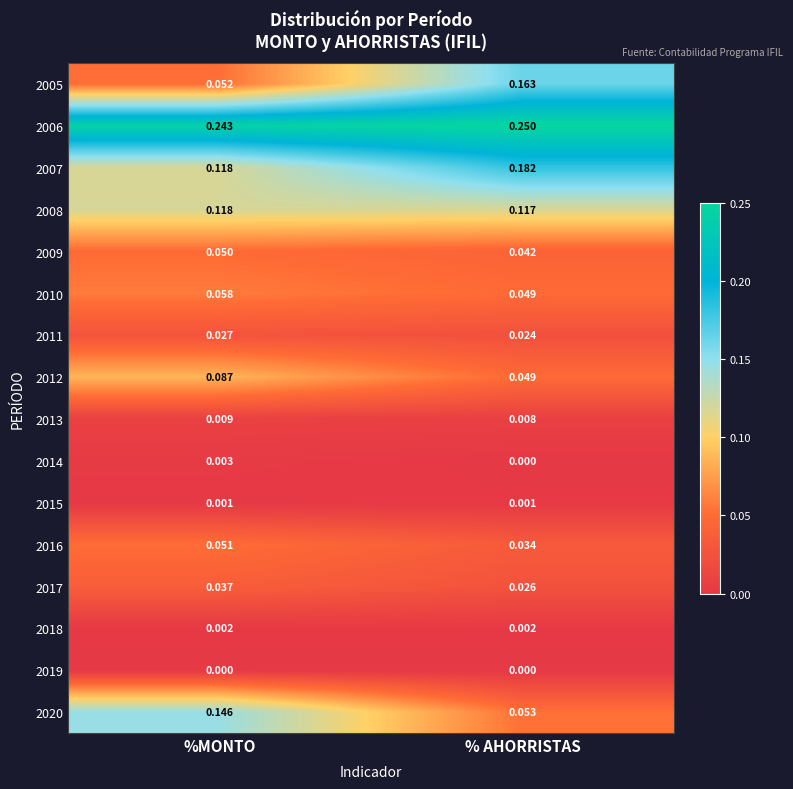

Which series has the largest total across all categories?

2006